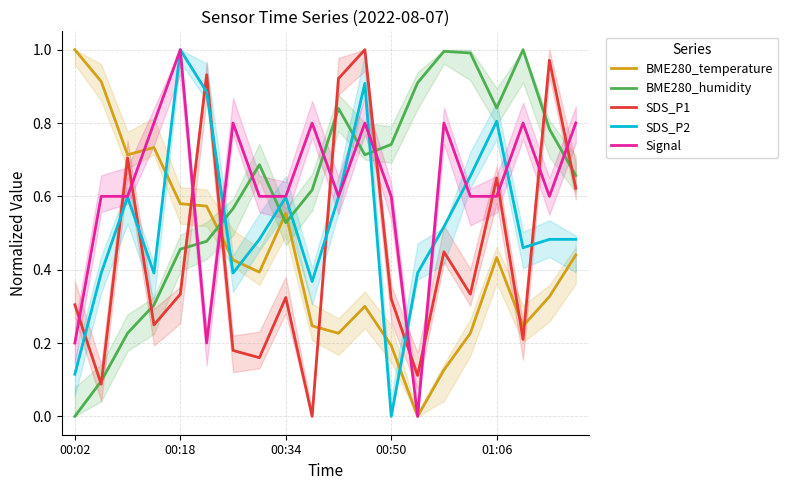

True or false: SDS_P2 and BME280_temperature intersect in this chart.

True